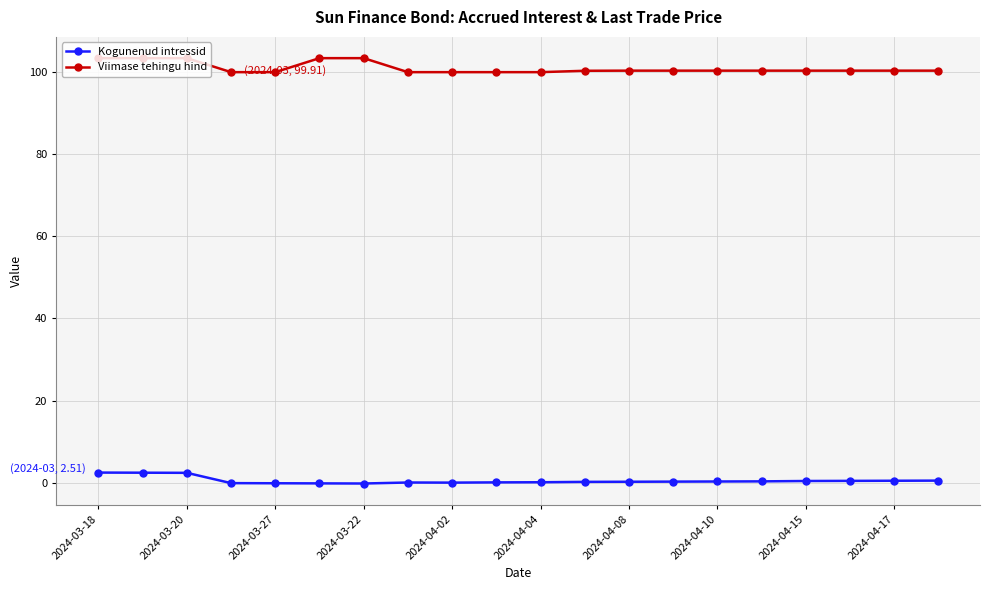

What is the maximum value for Viimase tehingu hind?

103.3